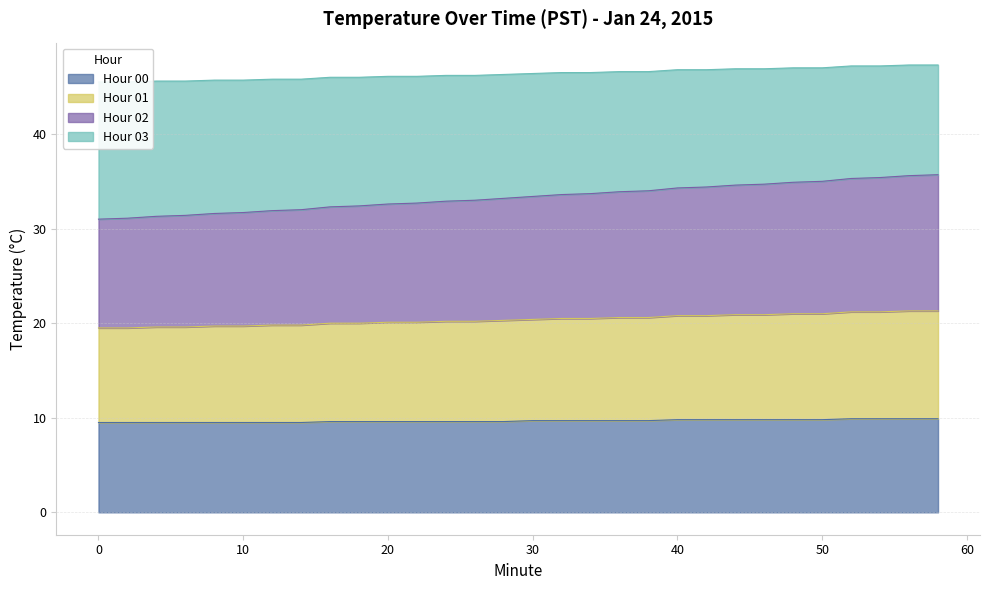

What is the maximum value for Hour 00?

9.9